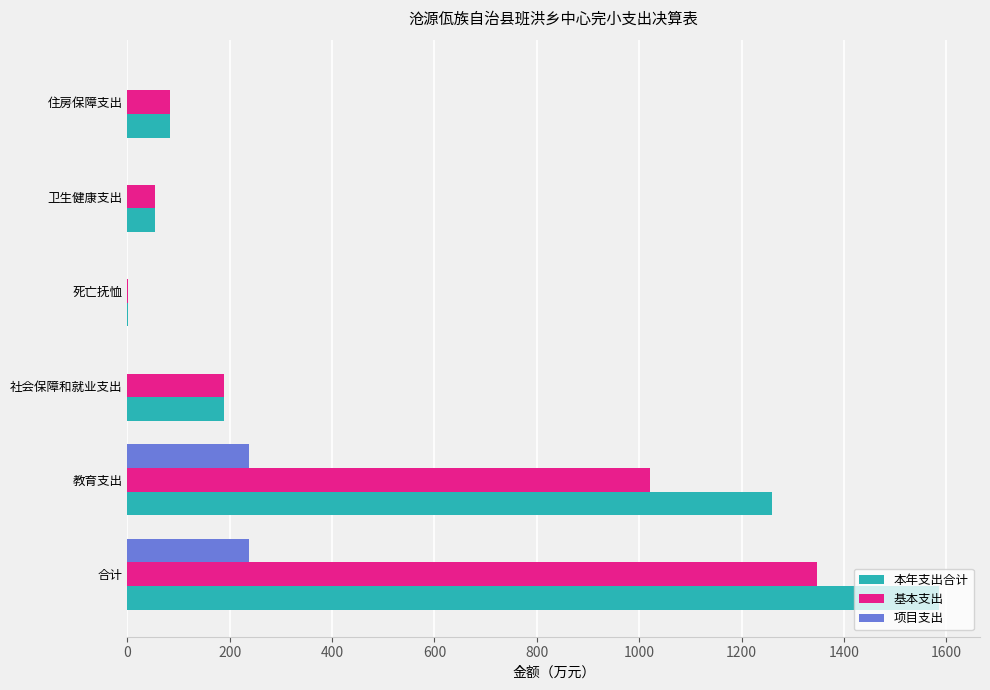

The 基本支出 series shows 139.9 at 住房保障支出. True or false?

False